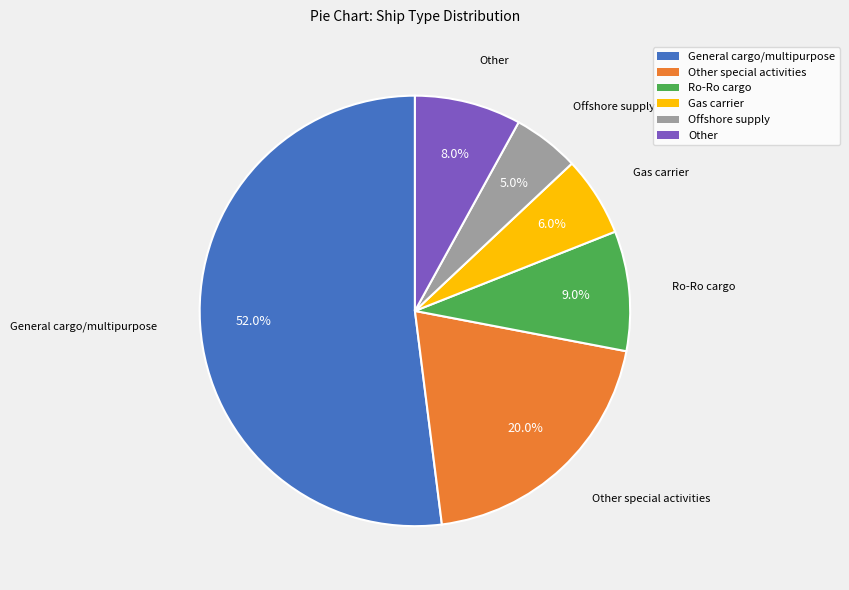

True or false: Gas carrier accounts for 1% of the total.

False